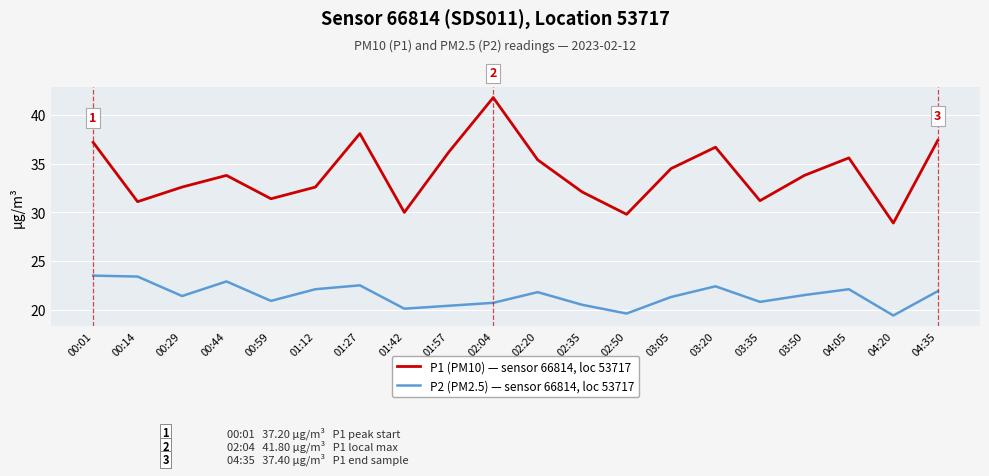

What is the difference between the P1 (PM10) — sensor 66814, loc 53717 values at 04:35 and 02:20?

2.0